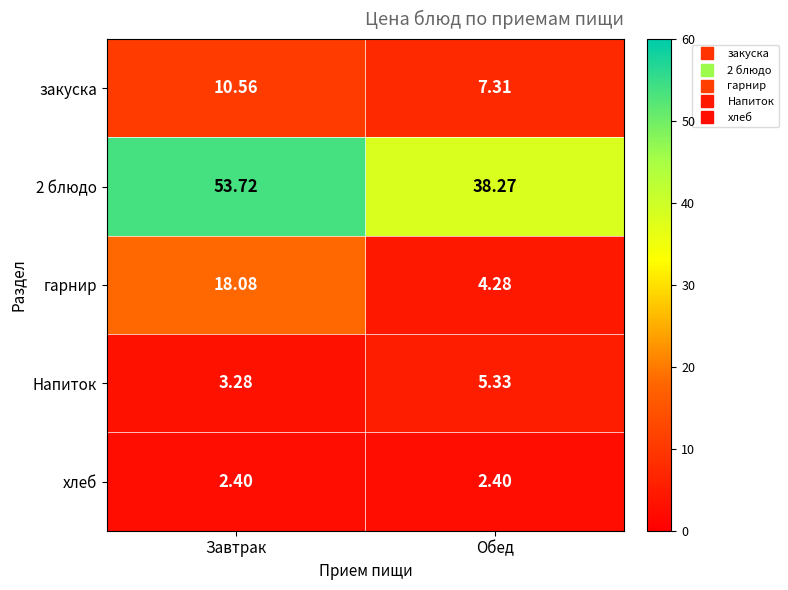

Which category has the highest value across all series?

Завтрак